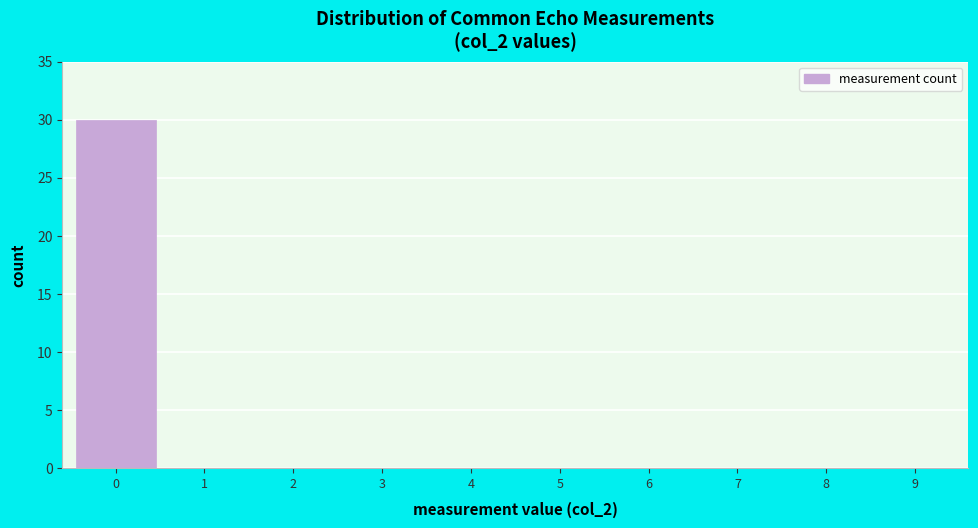

Reading left to right, what are all the values shown in this chart?

0=30	1=0	2=0	3=0	4=0	5=0	6=0	7=0	8=0	9=0